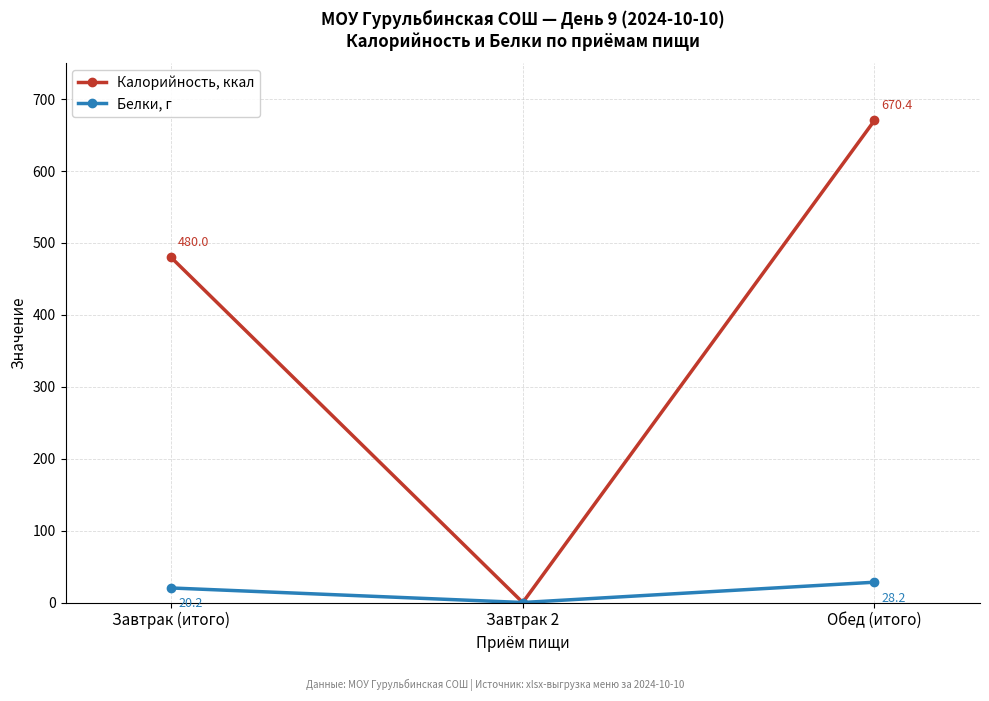

What position from the right is Обед (итого)?

1